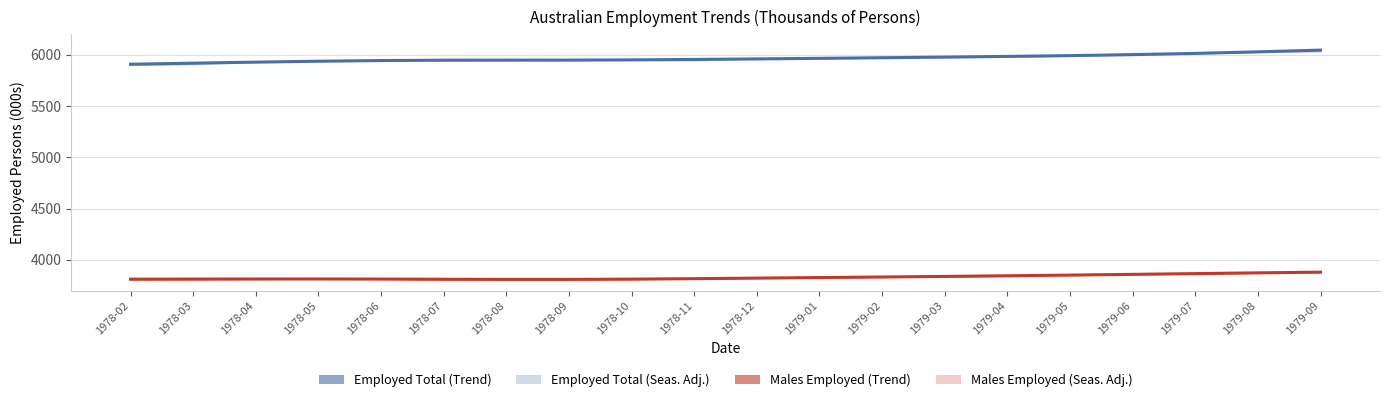

At 1979-02, list the series in order from smallest to largest.

Males Employed (Trend), Employed Total (Trend)